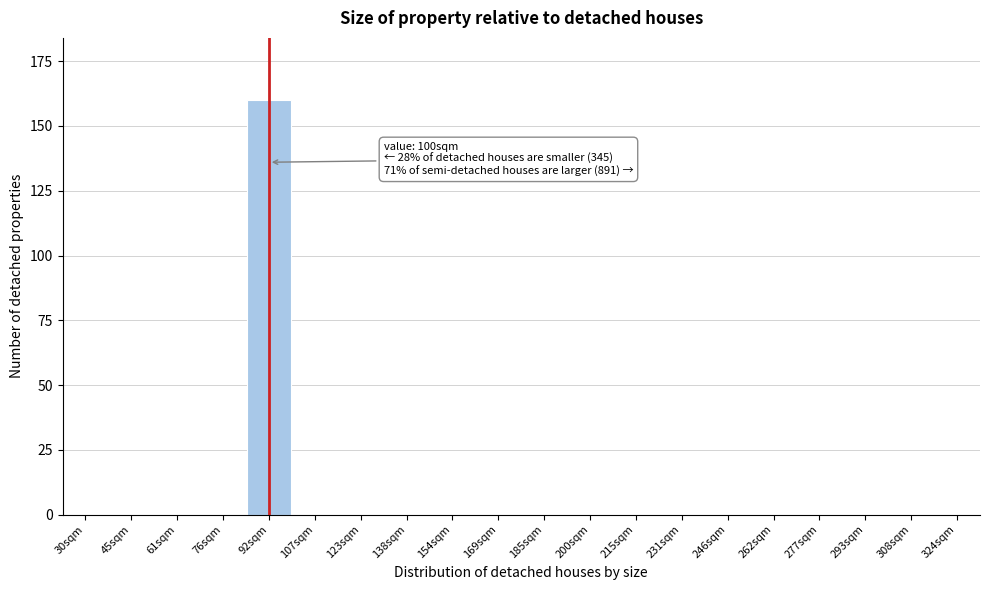

Reading left to right, transcribe all the data shown in this chart.

30sqm=0	45sqm=0	61sqm=0	76sqm=0	92sqm=160	107sqm=0	123sqm=0	138sqm=0	154sqm=0	169sqm=0	185sqm=0	200sqm=0	215sqm=0	231sqm=0	246sqm=0	262sqm=0	277sqm=0	293sqm=0	308sqm=0	324sqm=0